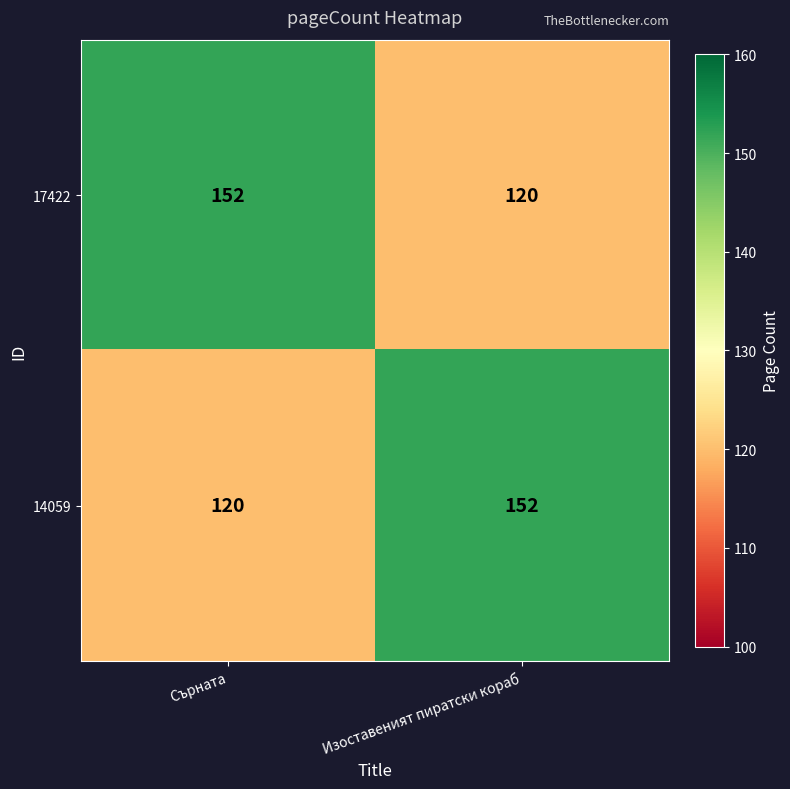

At which label does 17422 reach its peak?

Сърната